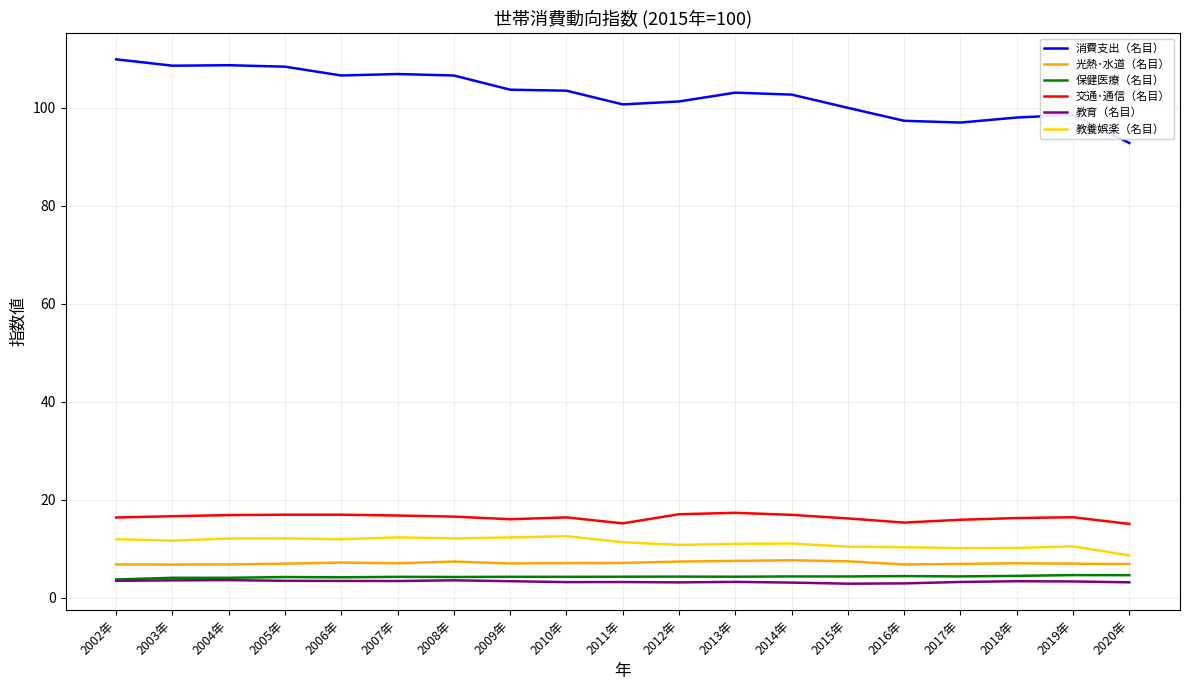

What is the lowest value of the 教養娯楽（名目） series?

8.6